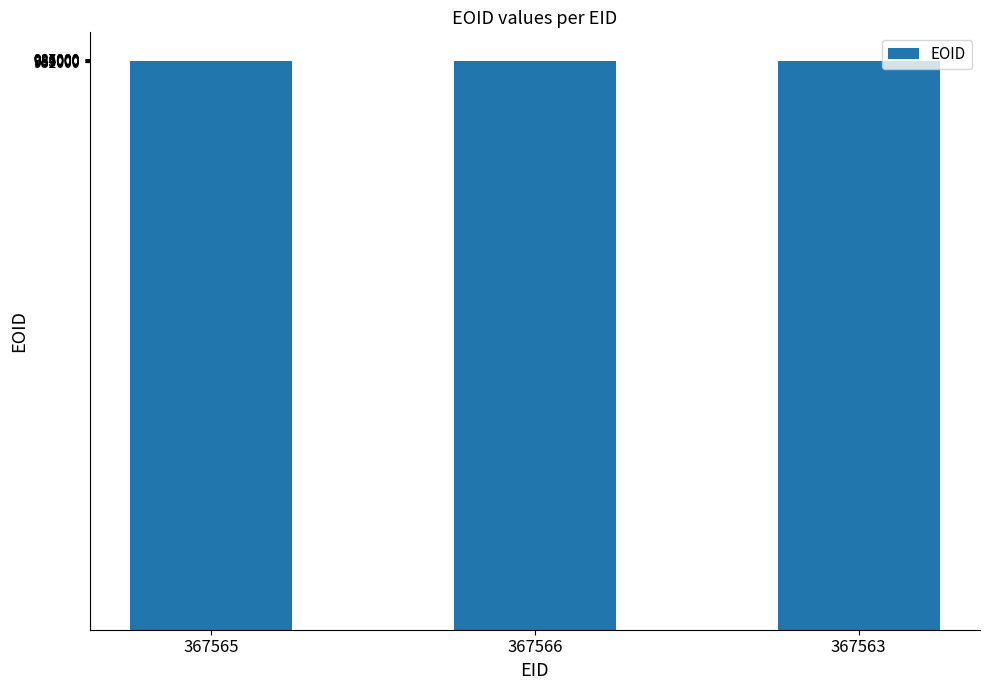

What position from the left is 367563?

3